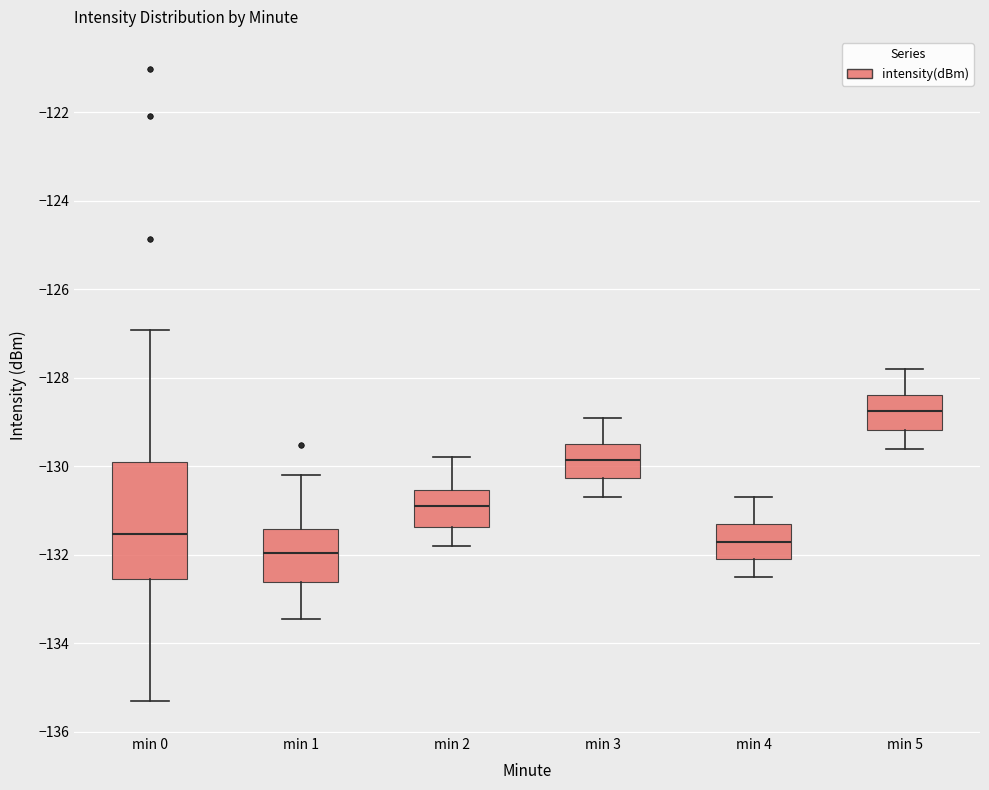

Which box's median line is the lowest?

min 1